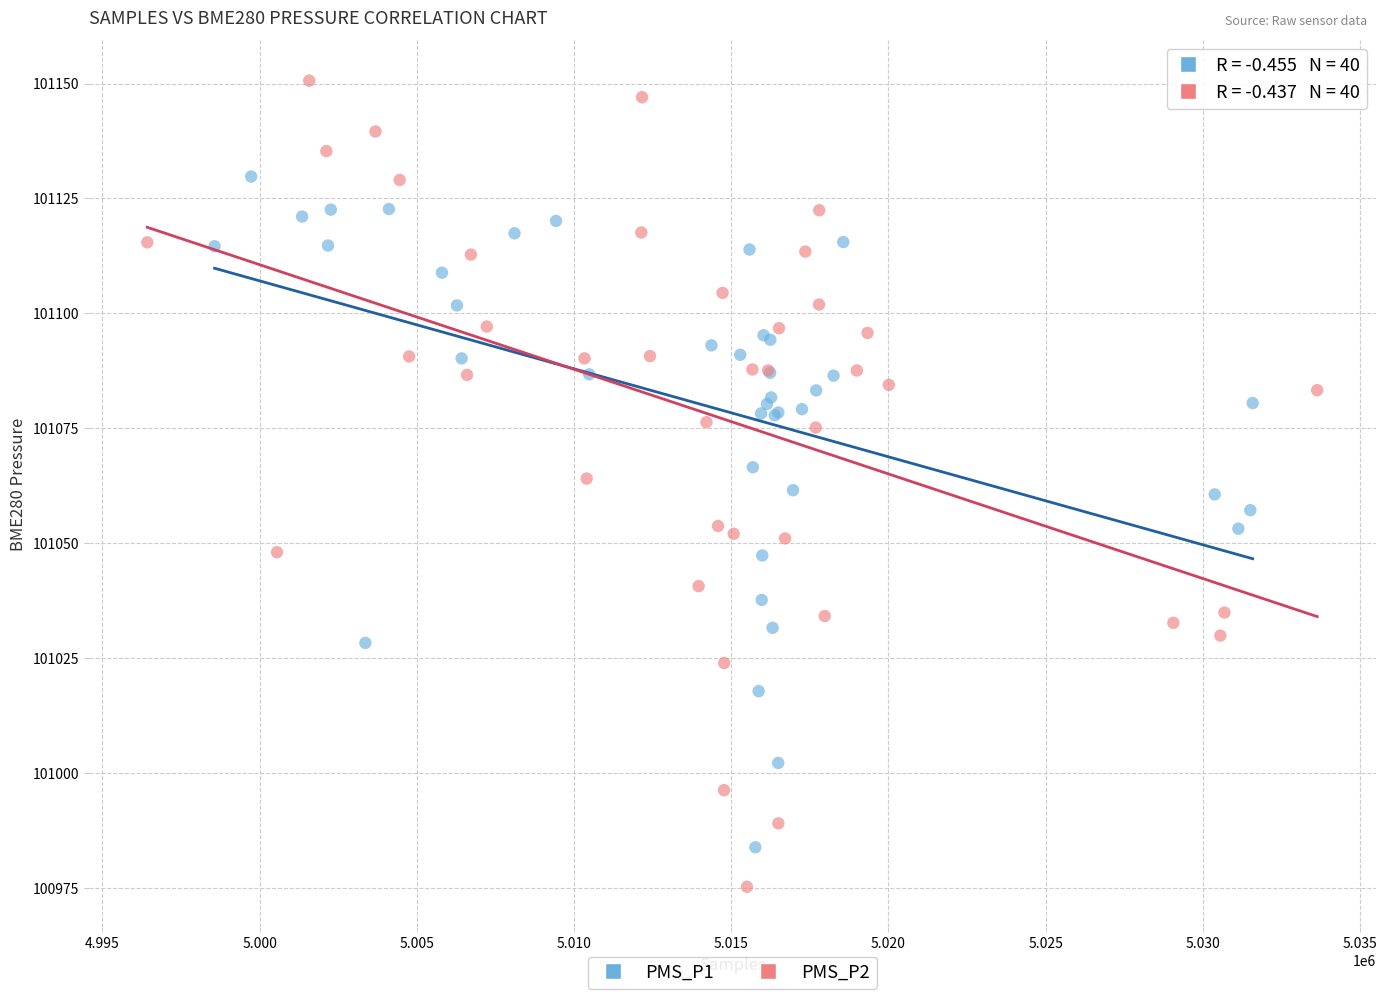

What are all the series names shown in the legend?

PMS_P1, PMS_P2